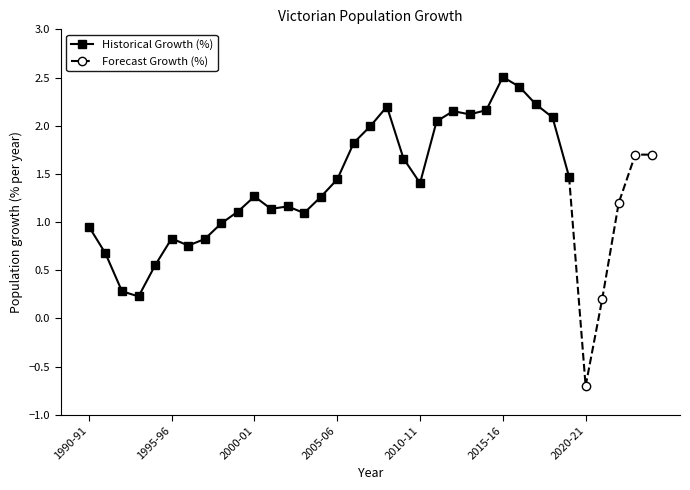

What is the value of the 10th point from the left?

1.1